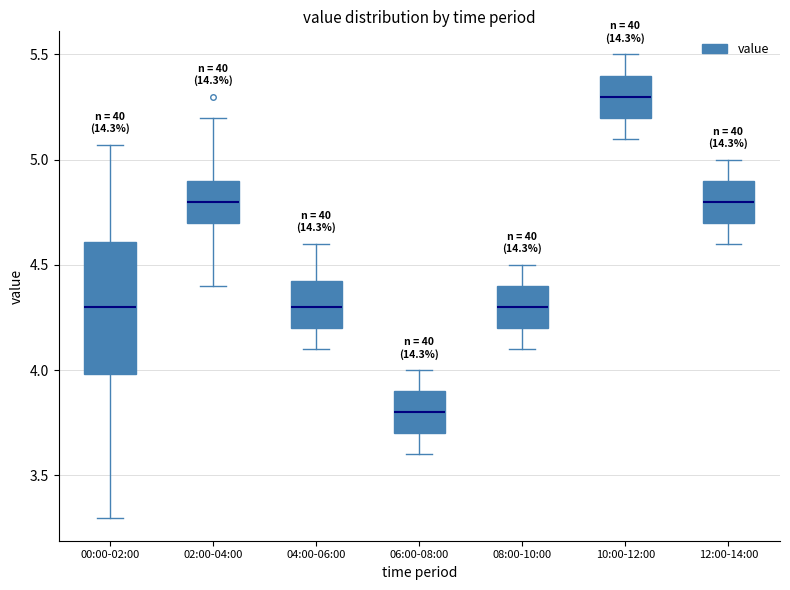

Reading left to right, transcribe this box plot: for each box, give where its median line is, the range the box spans, and where its two whiskers end, as read against the y-axis. The values are not printed on the chart, so give them approximately, as read against the axis.

00:00-02:00: median 4.30, box 4.00 to 4.60, whiskers 3.30 to 5.05
02:00-04:00: median 4.80, box 4.70 to 4.90, whiskers 4.40 to 5.20
04:00-06:00: median 4.30, box 4.20 to 4.45, whiskers 4.10 to 4.60
06:00-08:00: median 3.80, box 3.70 to 3.90, whiskers 3.60 to 4.00
08:00-10:00: median 4.30, box 4.20 to 4.40, whiskers 4.10 to 4.50
10:00-12:00: median 5.30, box 5.20 to 5.40, whiskers 5.10 to 5.50
12:00-14:00: median 4.80, box 4.70 to 4.90, whiskers 4.60 to 5.00